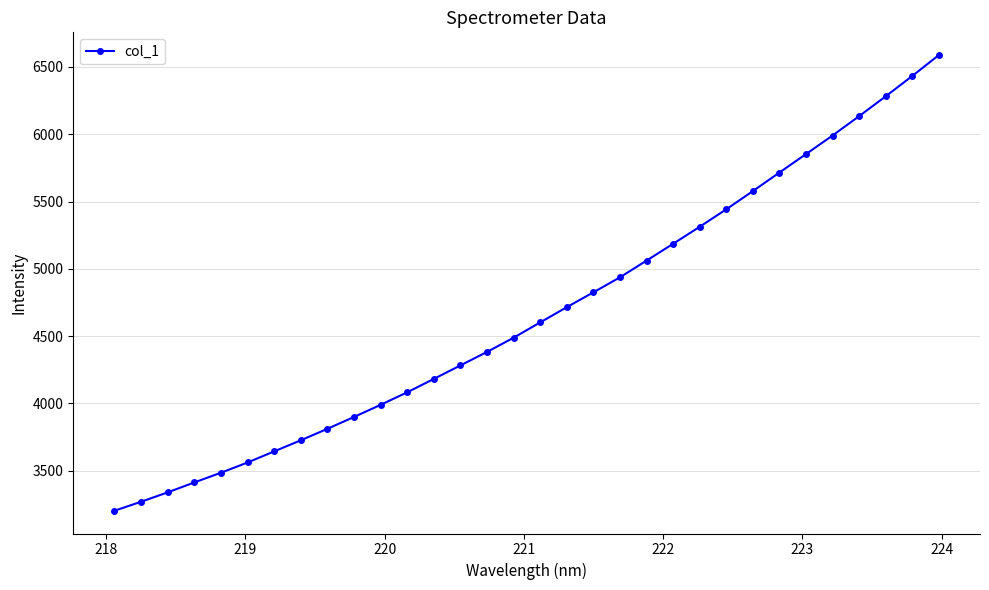

What is the value of the 5th point from the left?

3484.5